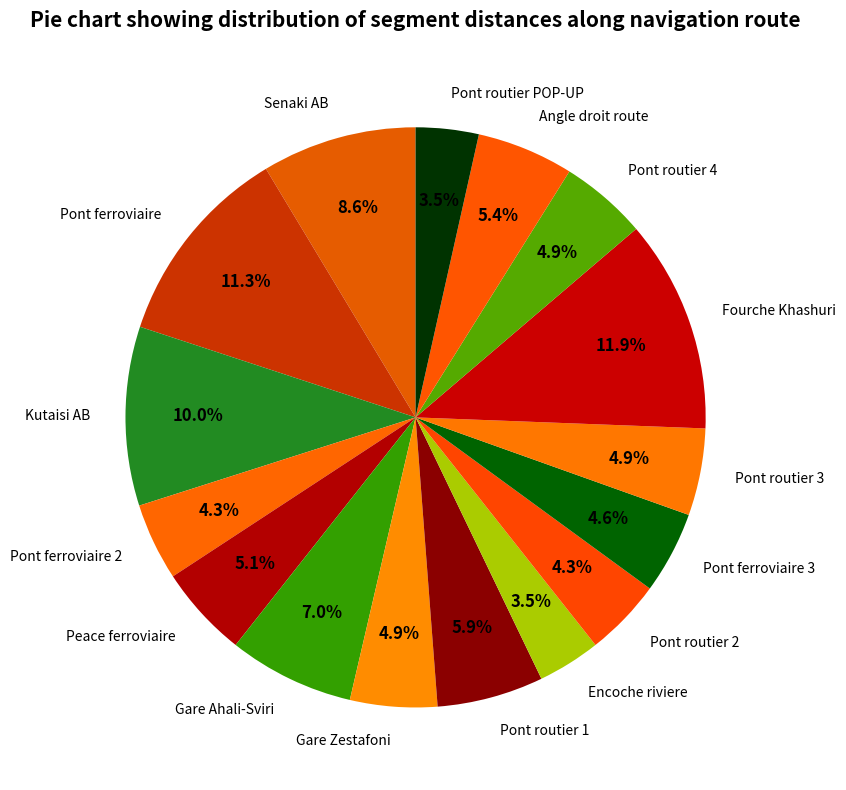

Is there any slice that represents more than half of the pie?

No